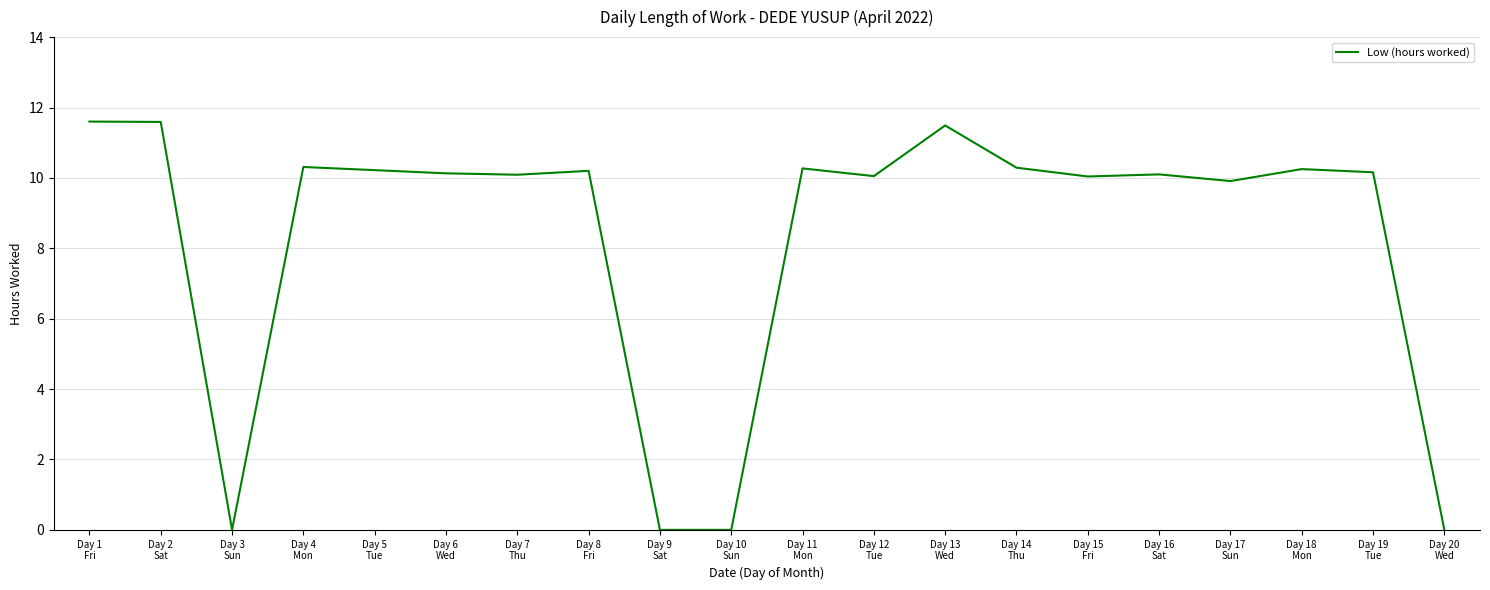

What is the greatest value displayed?

11.6